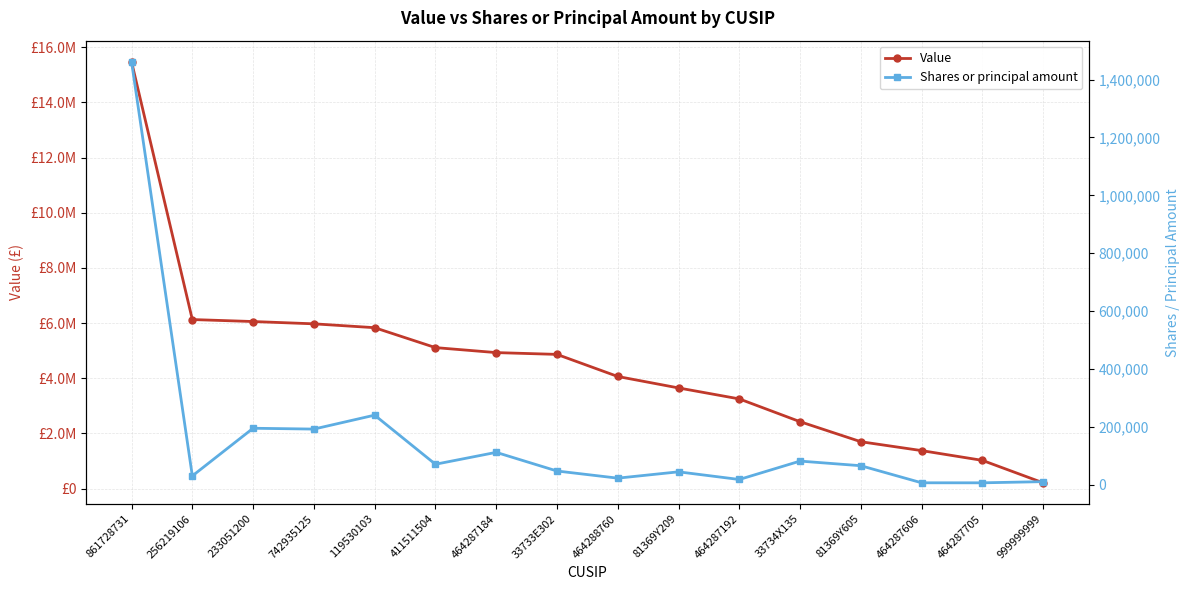

True or false: Value and Shares or principal amount intersect in this chart.

False